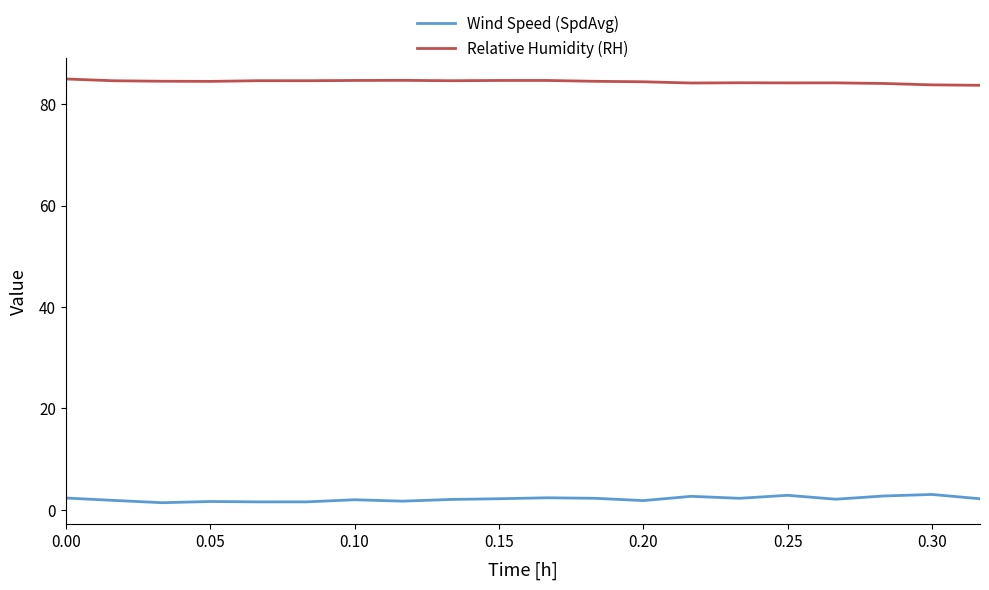

What is the maximum value shown in the chart?

84.9